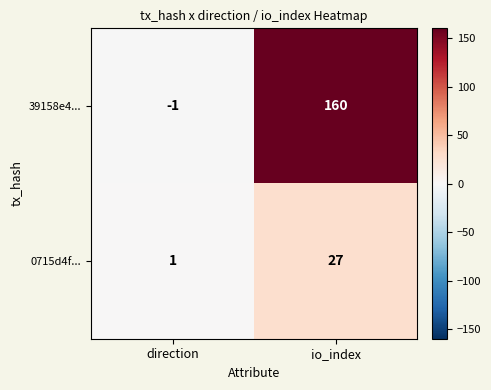

Where is 39158e4... nearest to the value 79?

direction